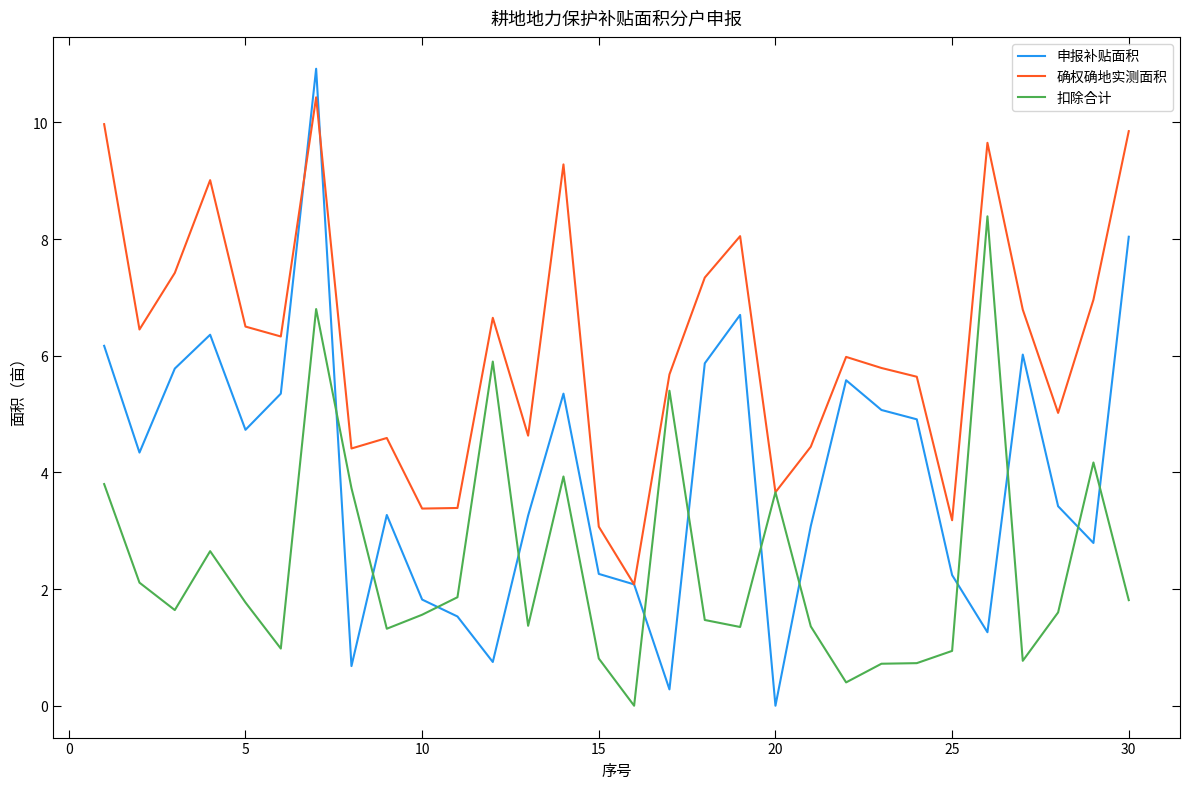

True or false: 扣除合计 and 申报补贴面积 intersect in this chart.

True